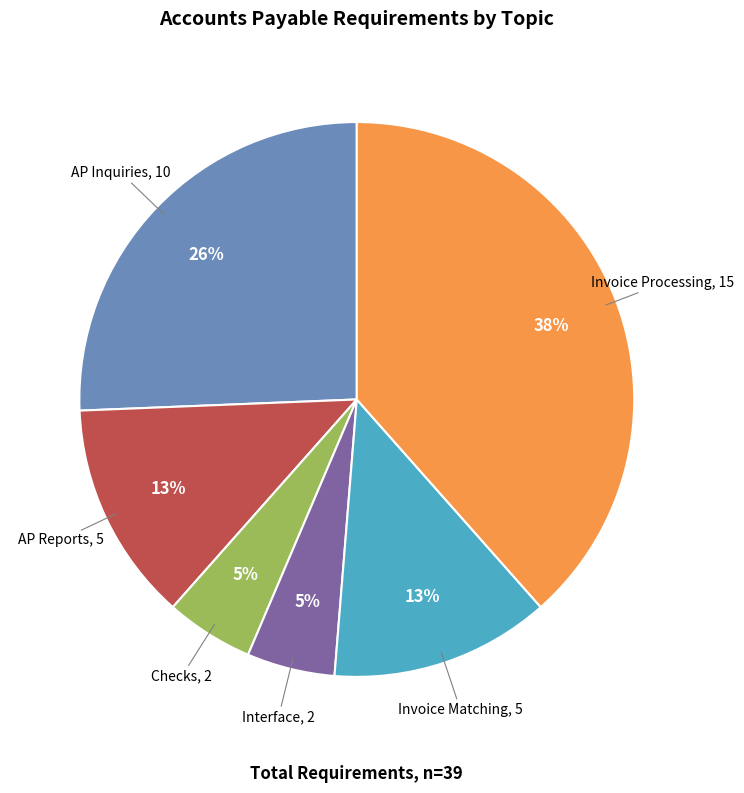

What is the ratio of the value at AP Reports to the value at AP Inquiries?

0.5